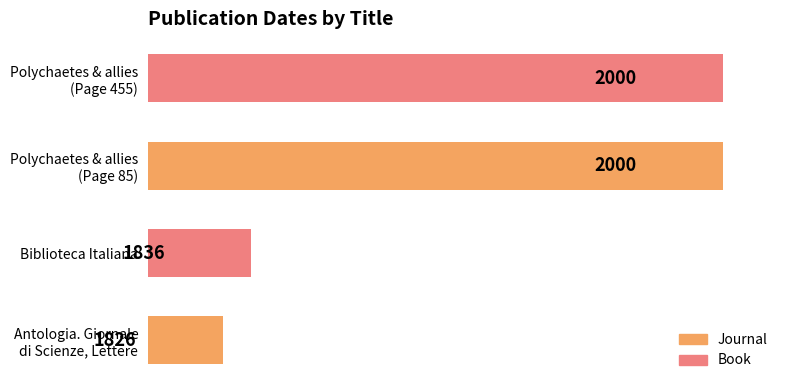

What is the sum of all values?

7662